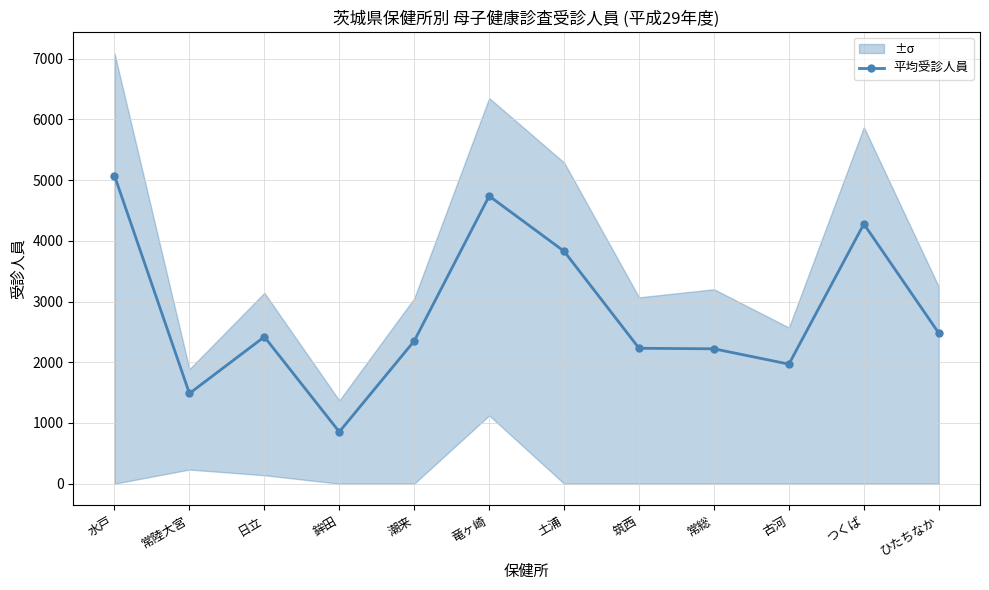

What is the difference between the values at 日立 and 鉾田?

1565.7